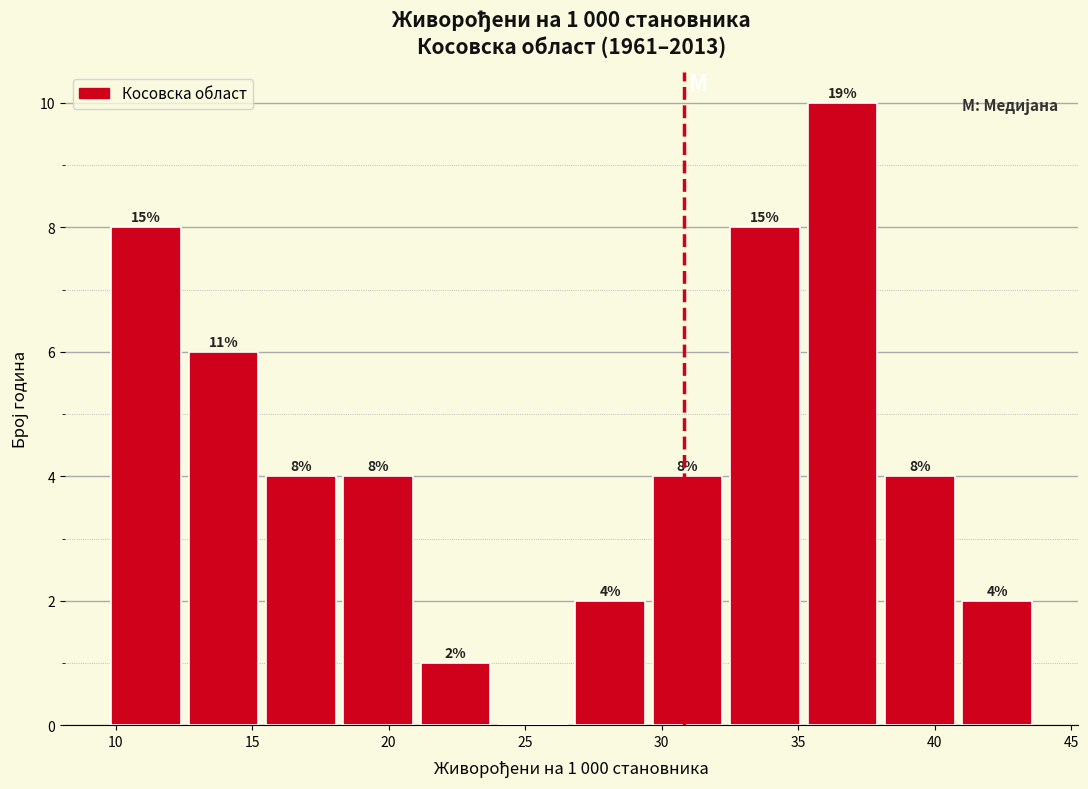

Which range on the x-axis has the tallest bar?

35.0 to 38.0